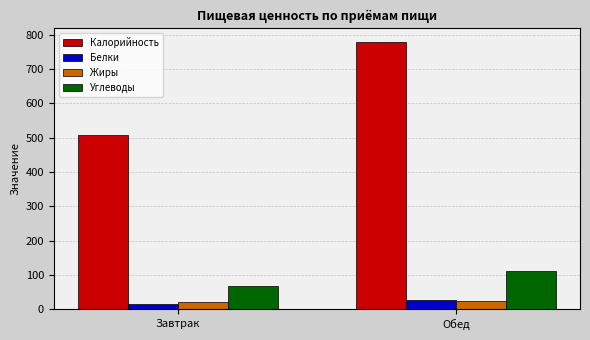

What is the value of the Калорийность bar at the 2nd from the left?

779.4